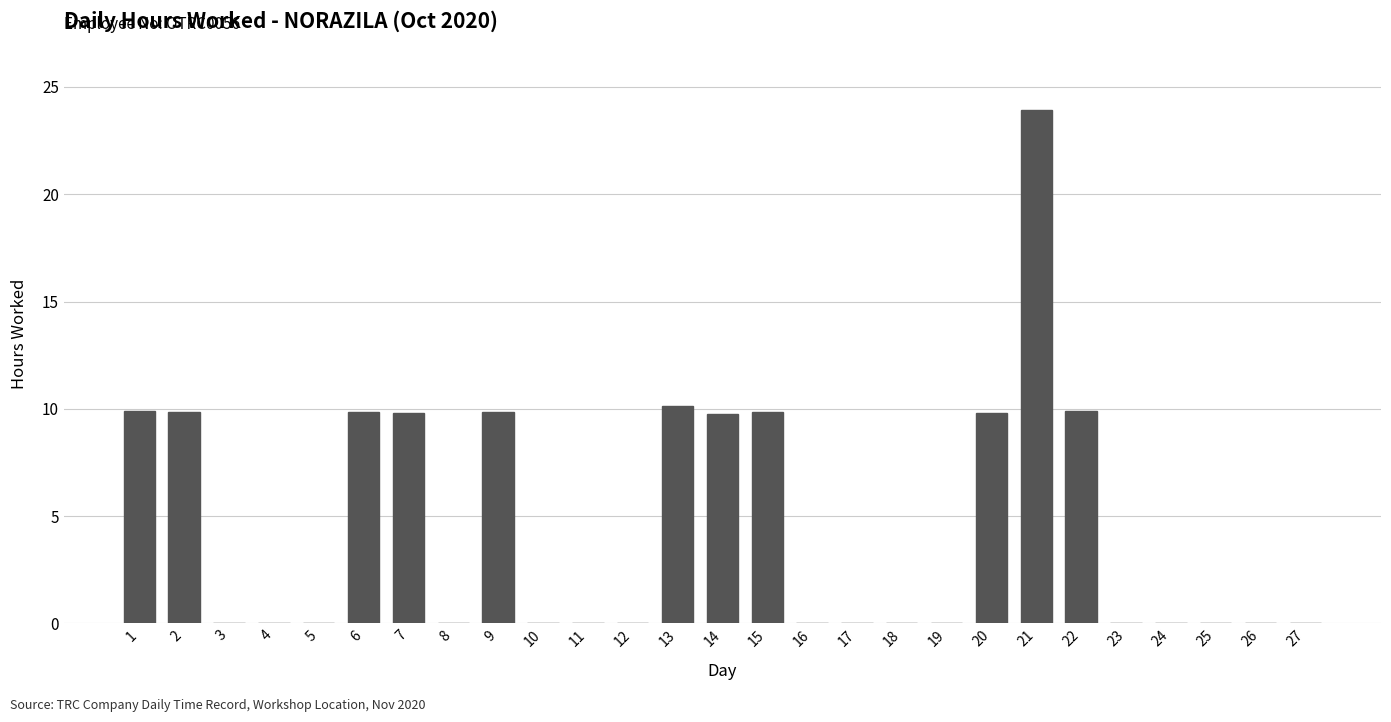

What is the ratio of the value at 20 to the value at 22?

1.0